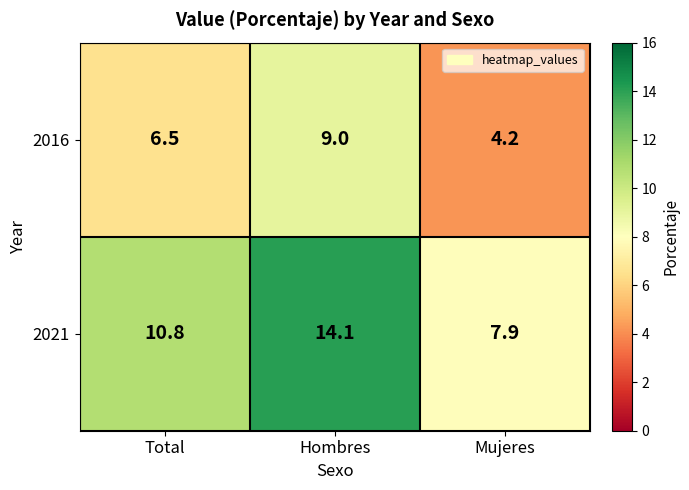

Is it true that 2021 equals 10.8 at Total?

True